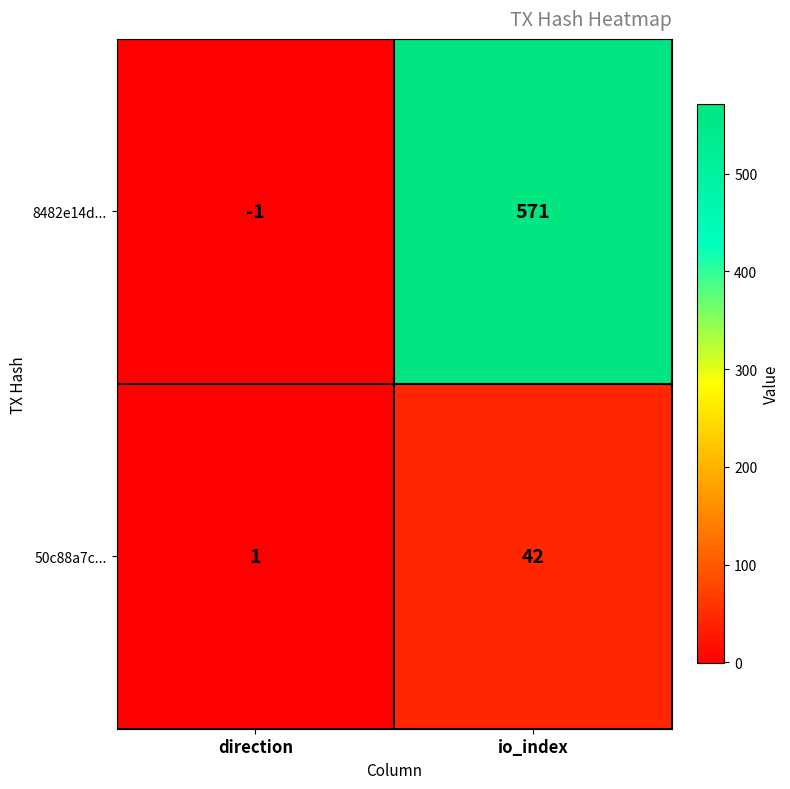

What is the spread (max minus min) of values at io_index?

529